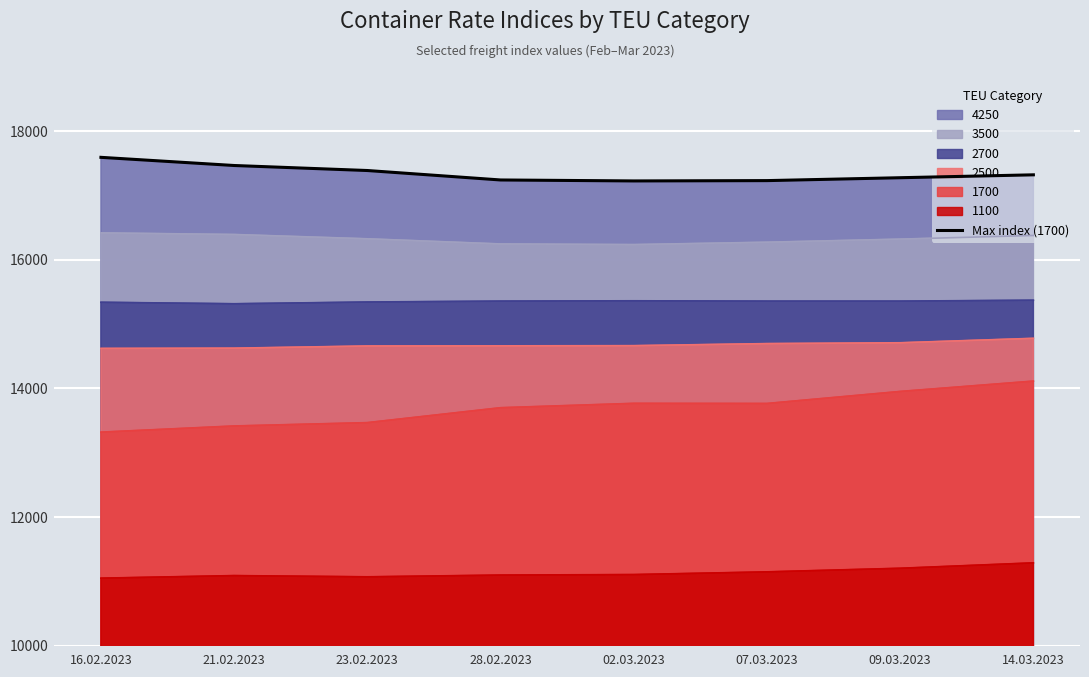

What is the greatest value displayed?

17595